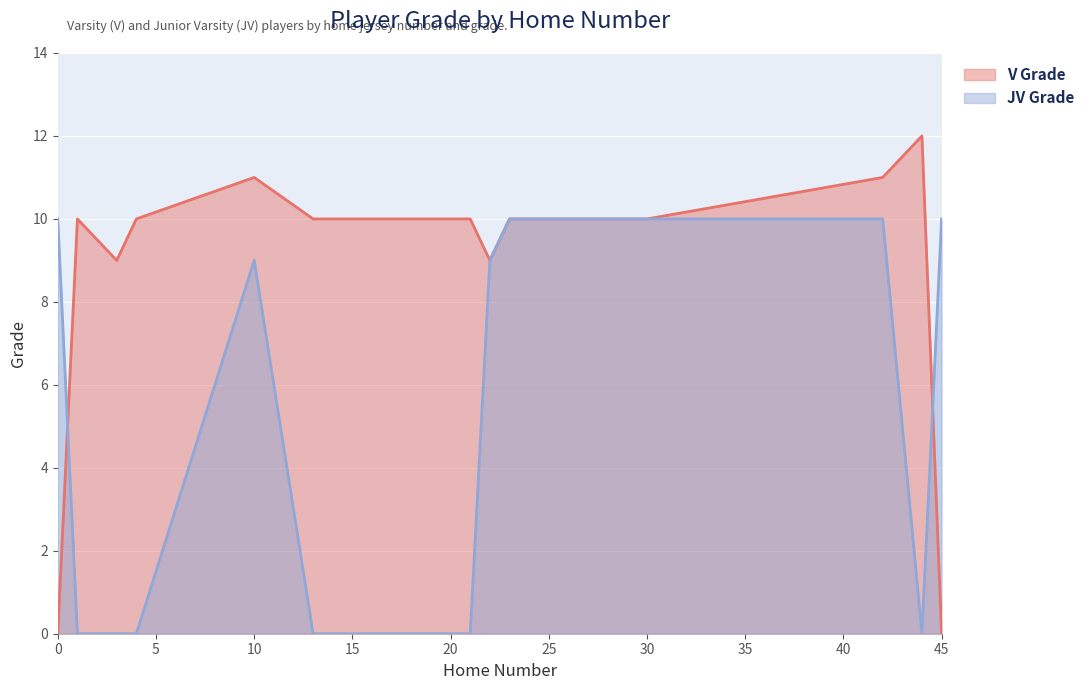

Which label corresponds to the smallest value in the chart?

1